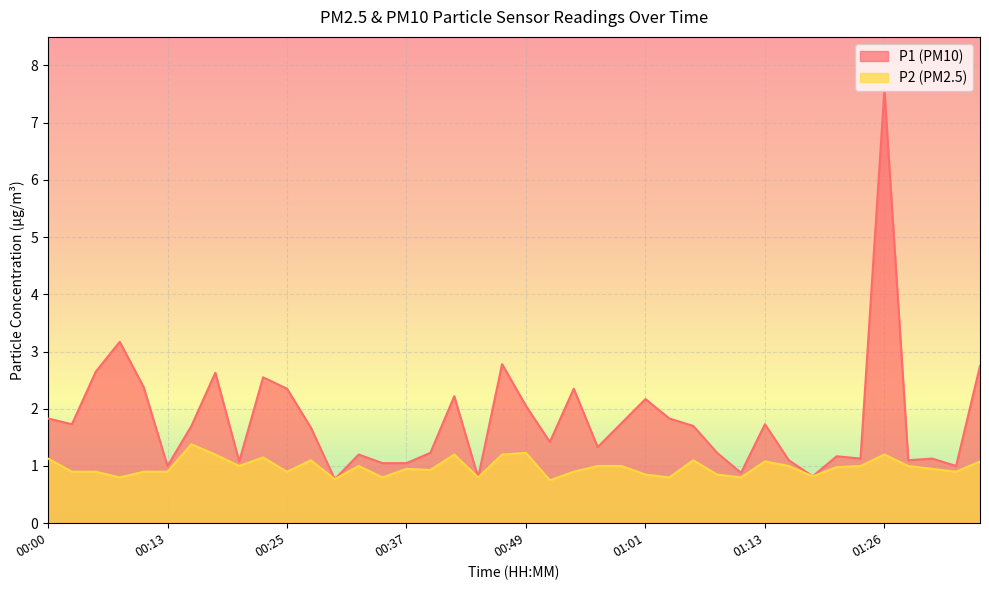

True or false: P2 has more than 1 interior local peaks.

True